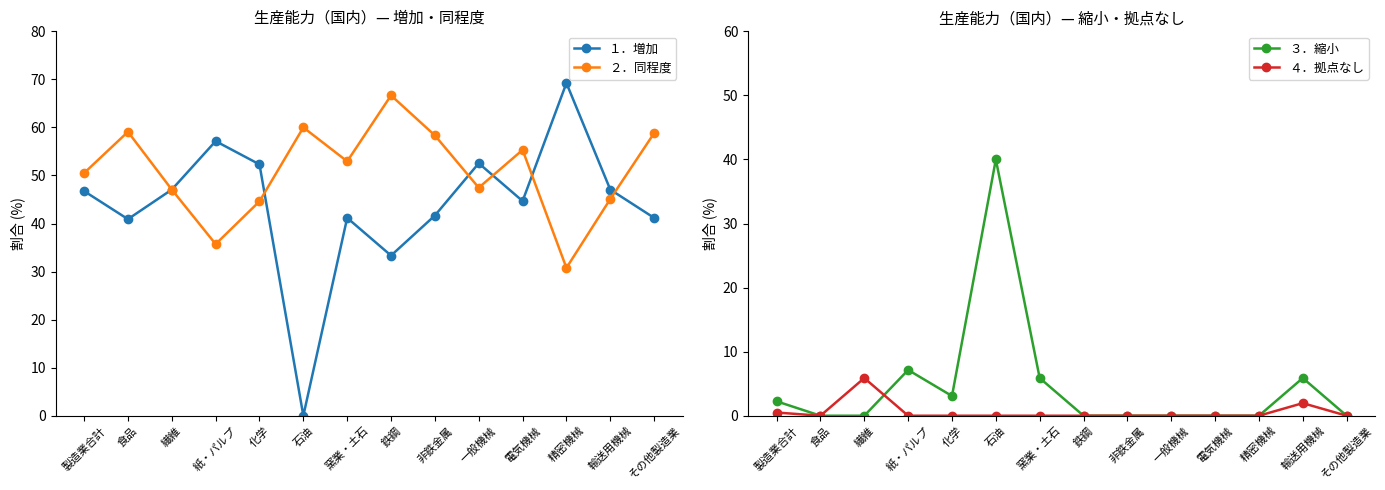

Which category has the lowest value across all series?

石油